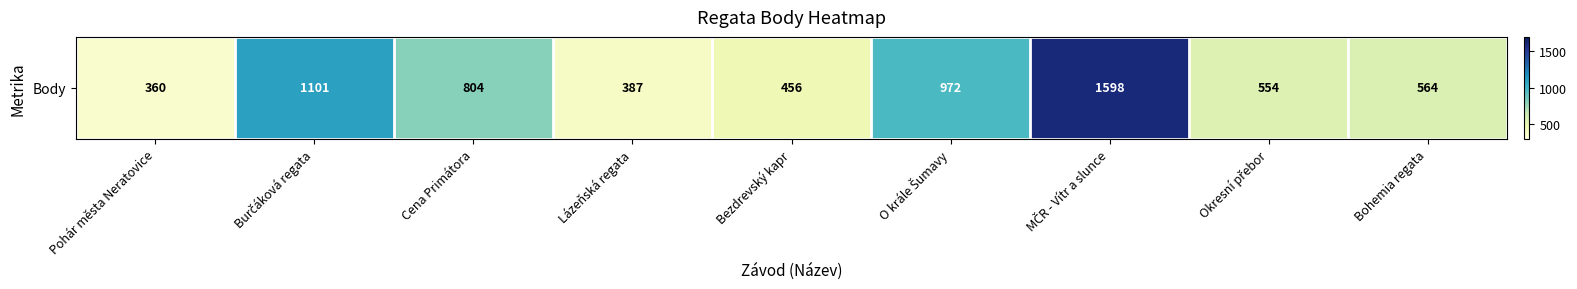

What is the sum of the values at Bohemia regata and Cena Primátora?

1368